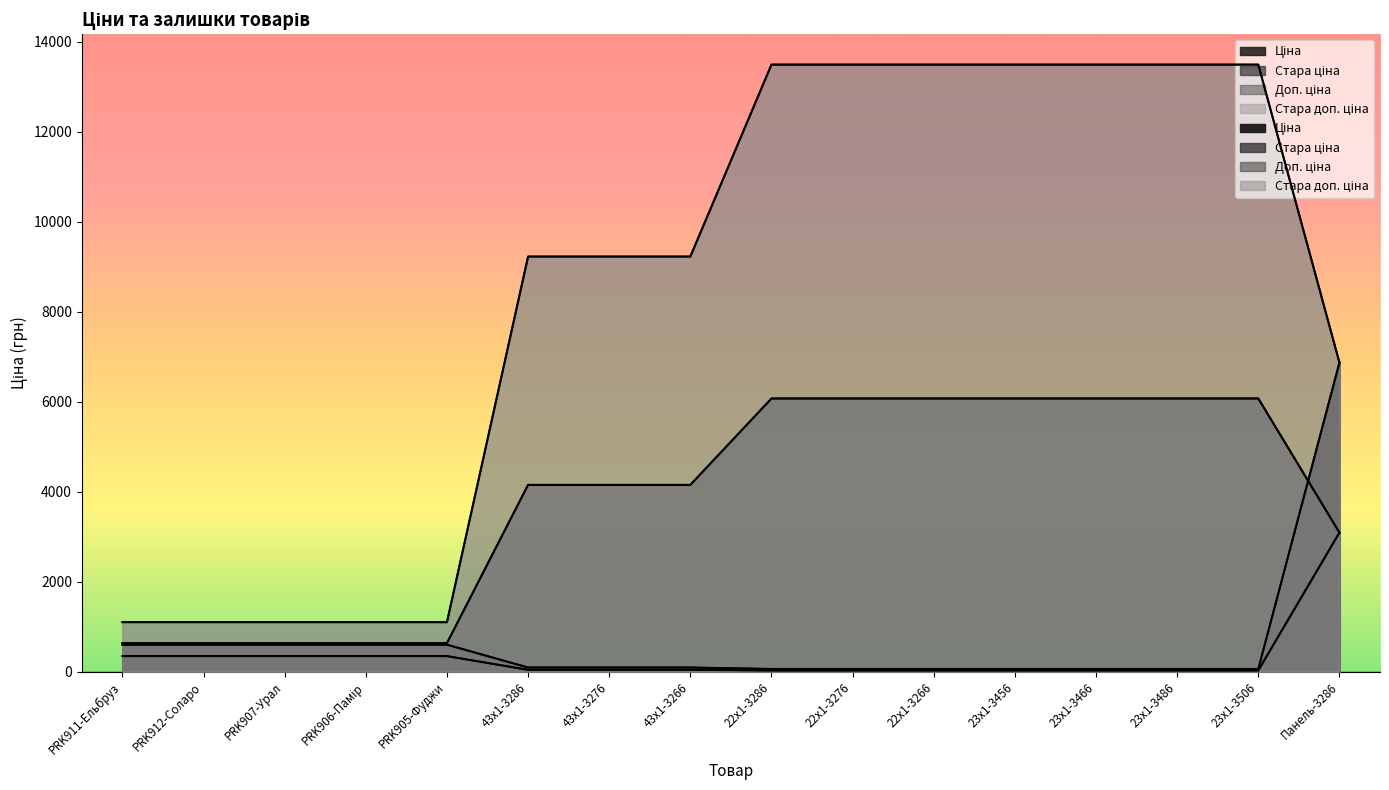

The Доп. ціна series shows 634.0 at PRK912-Соларо. True or false?

True